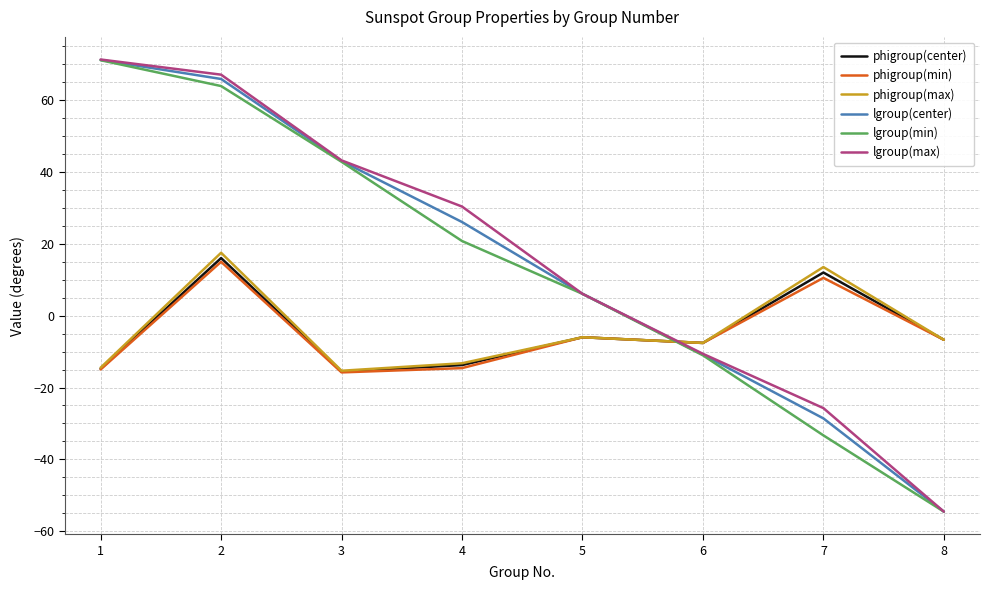

True or false: lgroup(center) has a value of 43.0 at 3.

True